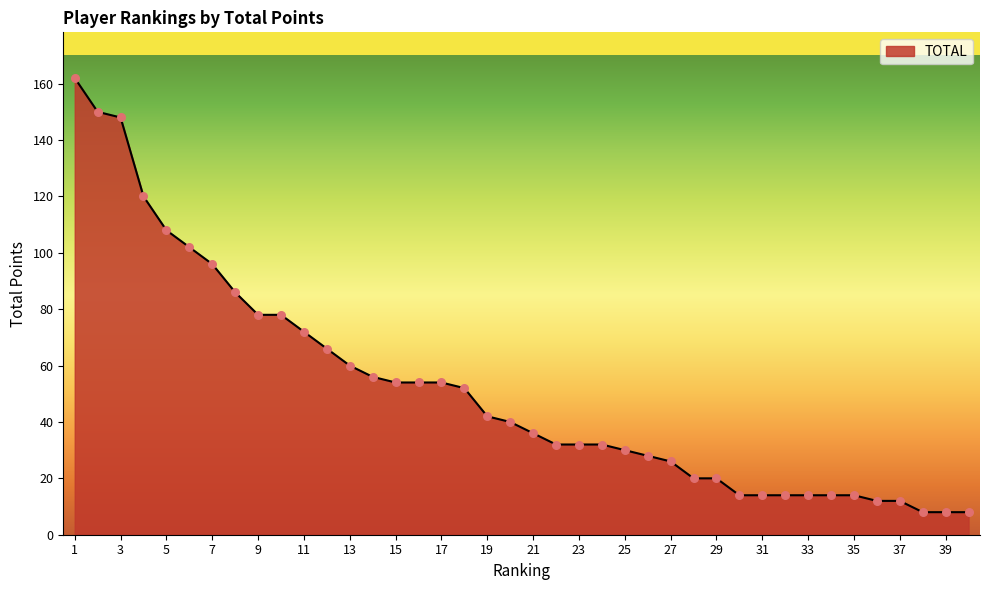

What is the minimum value shown in the chart?

8